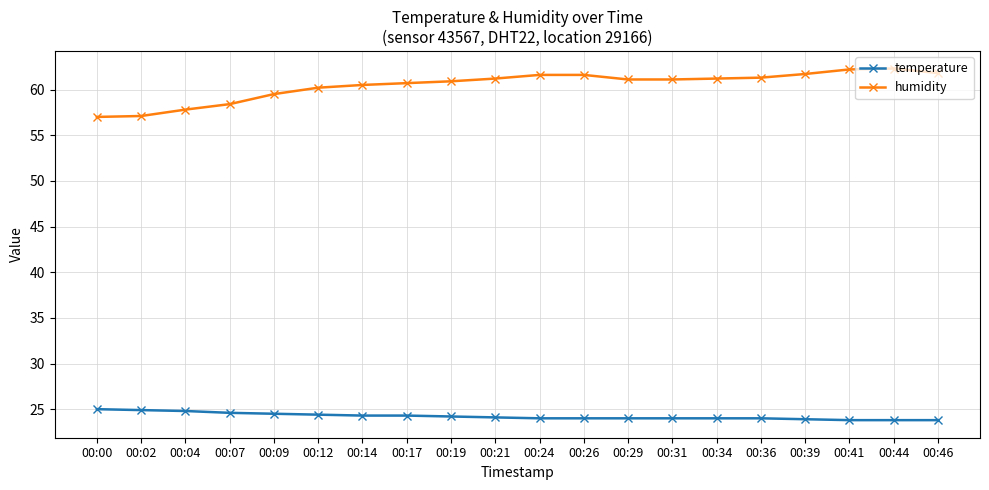

What is the lowest value of the humidity series?

57.0